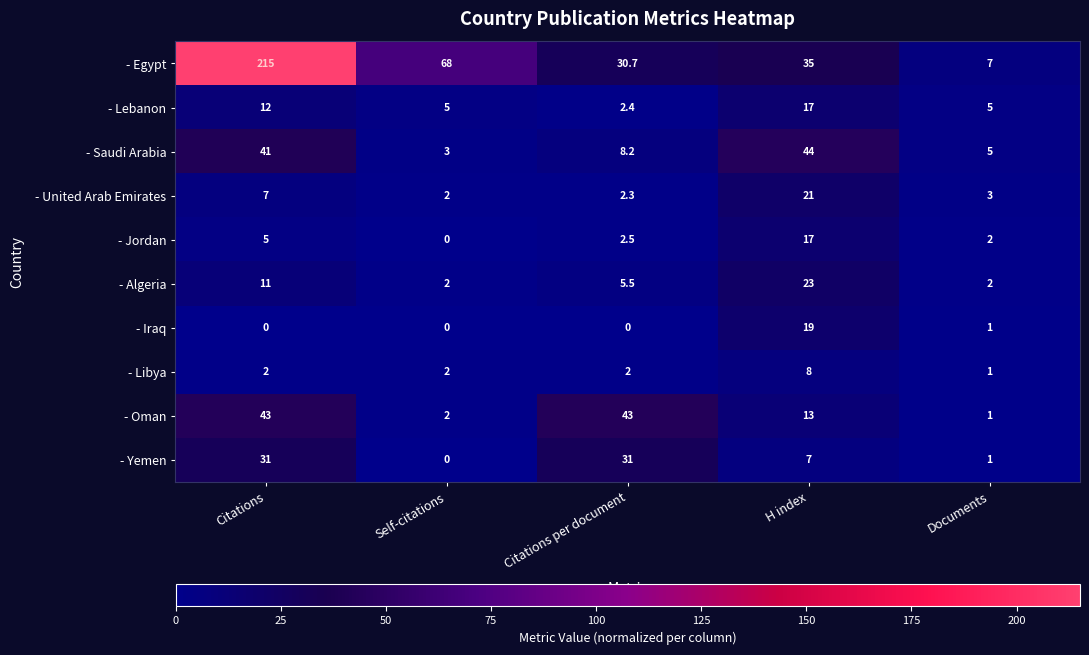

What is the greatest value displayed?

215.0